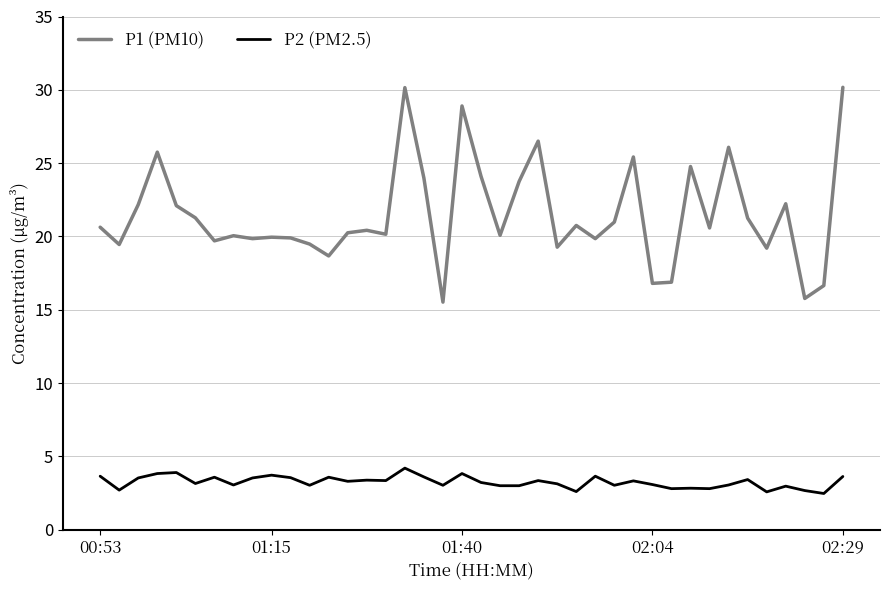

What is the difference between the maximum and minimum values in the P2 (PM2.5) series?

1.7